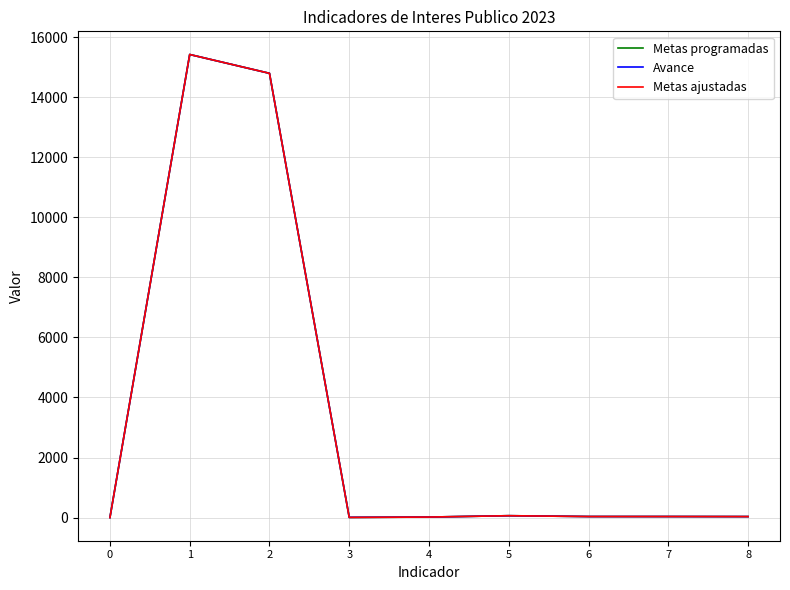

Rank the series at 4 from highest to lowest value.

Metas programadas, Avance, Metas ajustadas